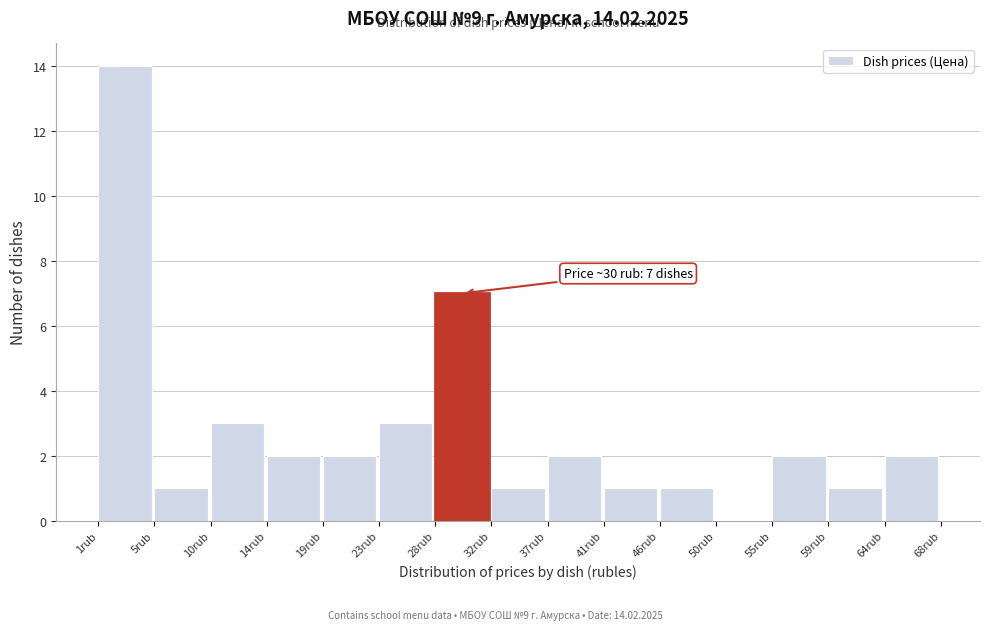

Which range on the x-axis has the tallest bar?

1.0 to 5.5